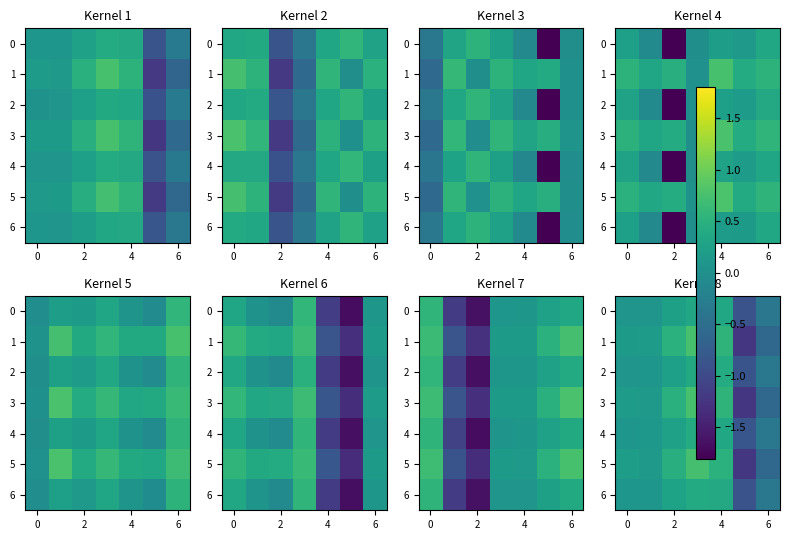

How many series are shown in this chart?

7